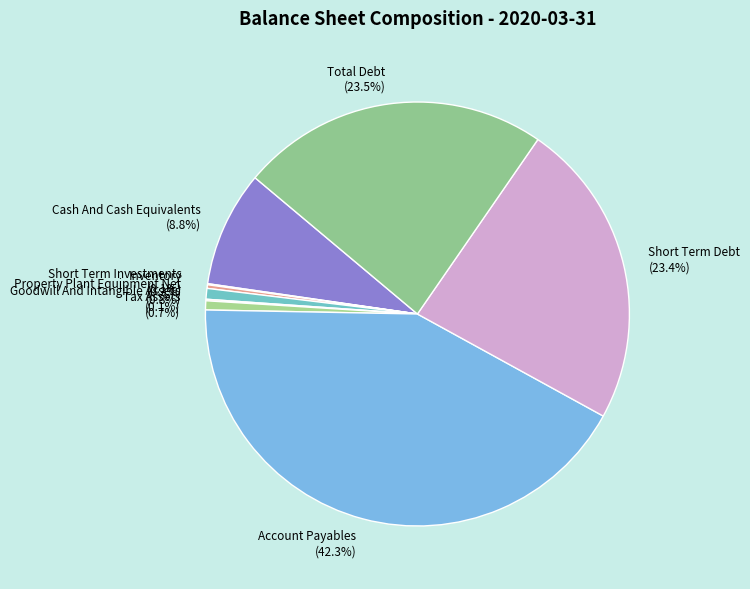

Approximately how many times larger is the value at Account Payables compared to Tax Assets?

61.1